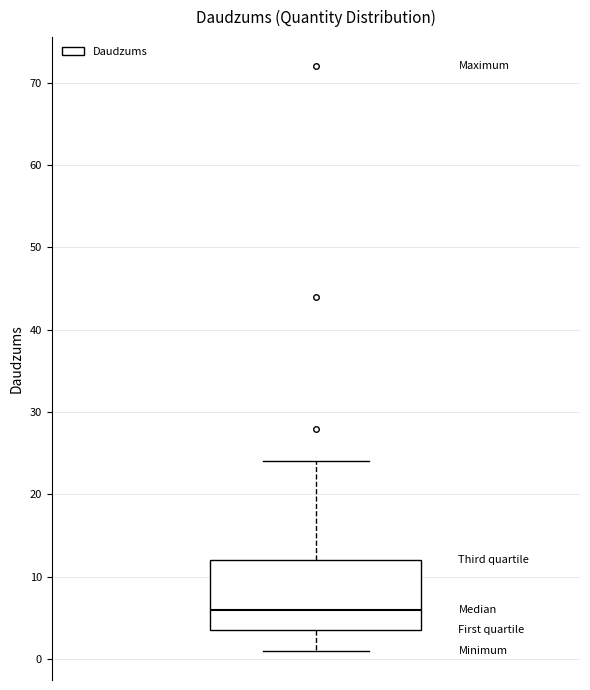

Where is the upper edge of the box on the y-axis? The values are not printed on the chart, so give them approximately, as read against the axis.

12